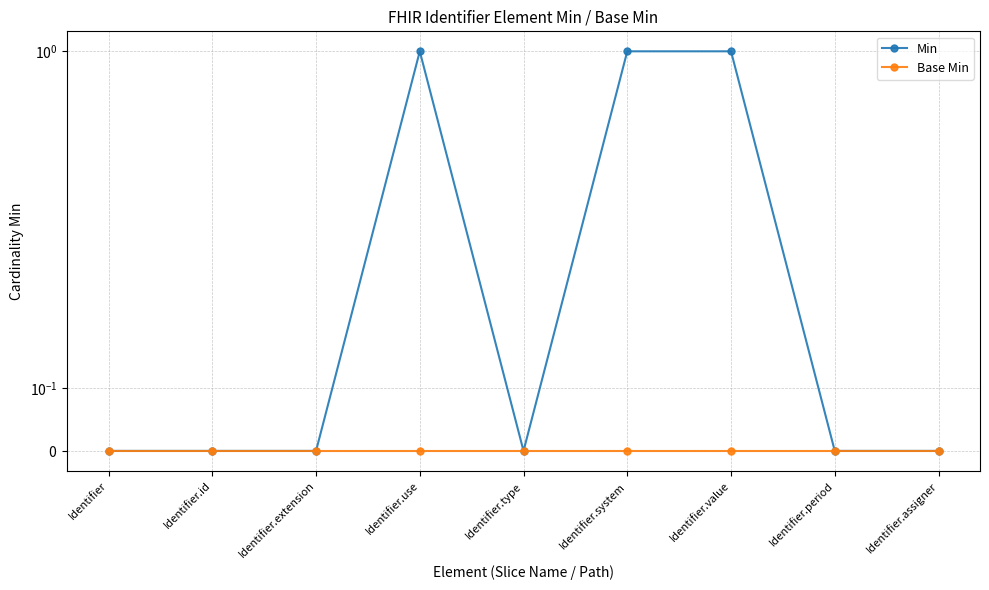

Which label corresponds to the largest value in the chart?

Identifier.use